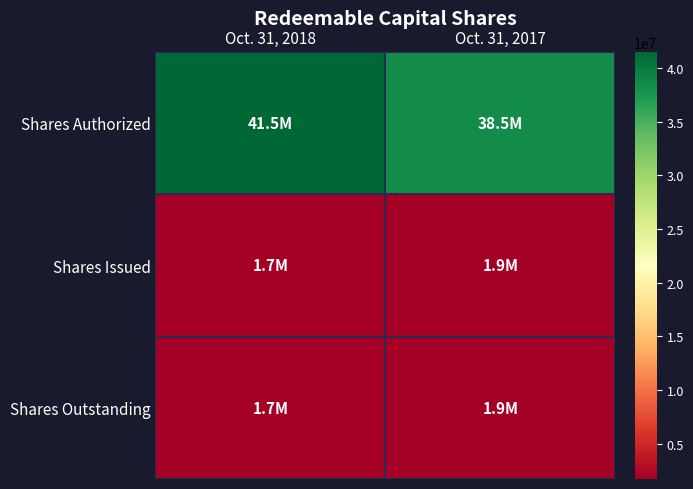

What is the greatest value displayed?

41500000